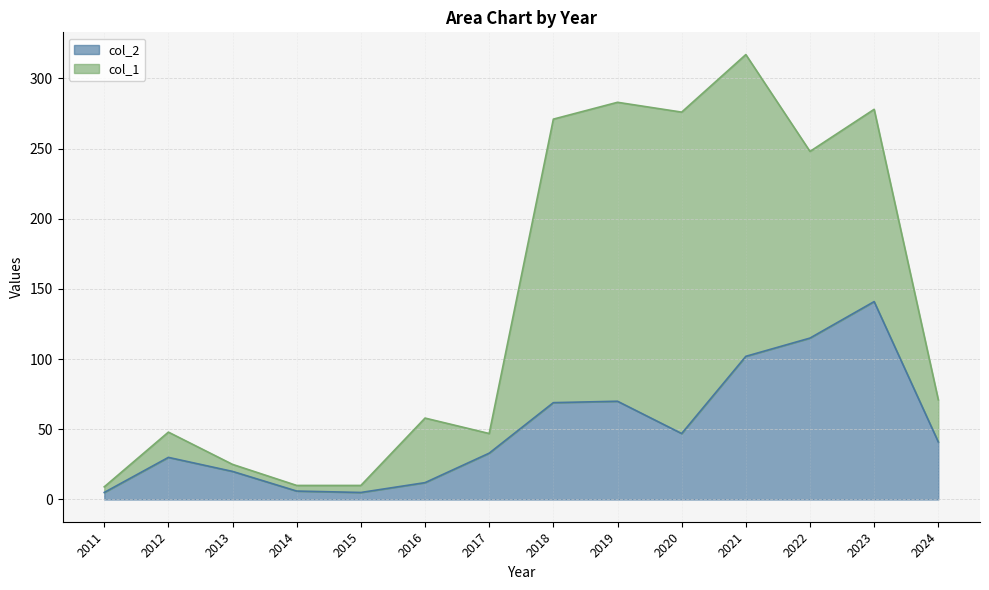

At which label is the value closest to 73?

2019